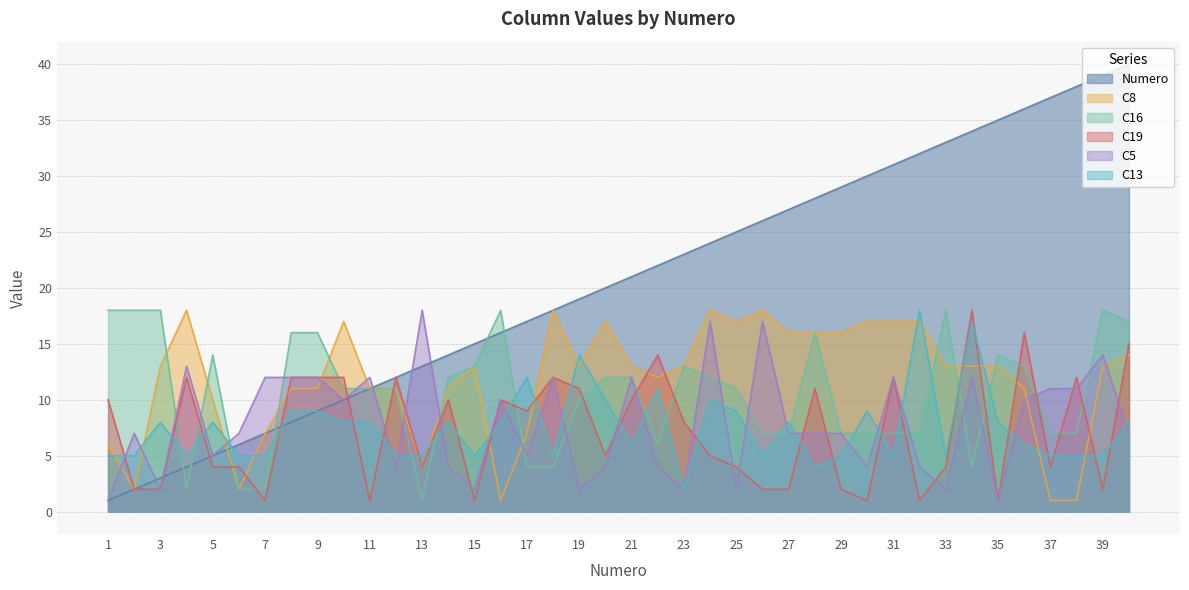

What is the smallest value displayed?

1